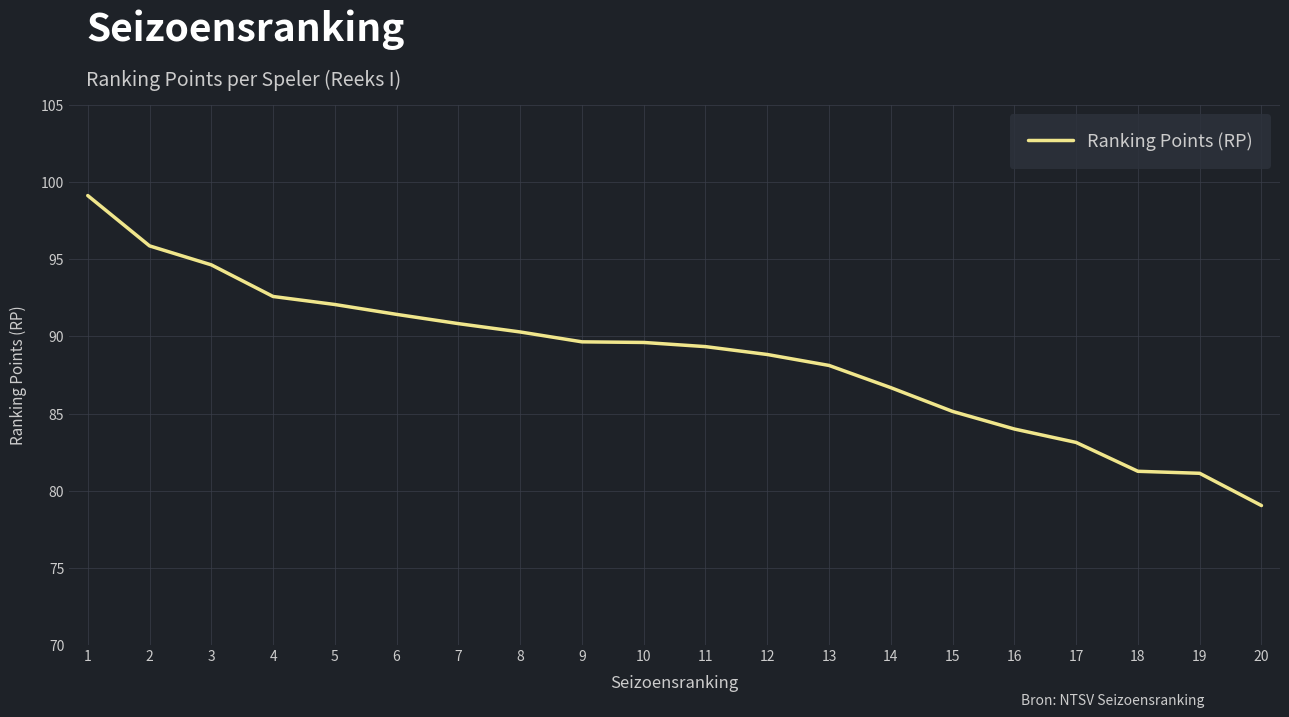

How many lines are shown in the chart?

1